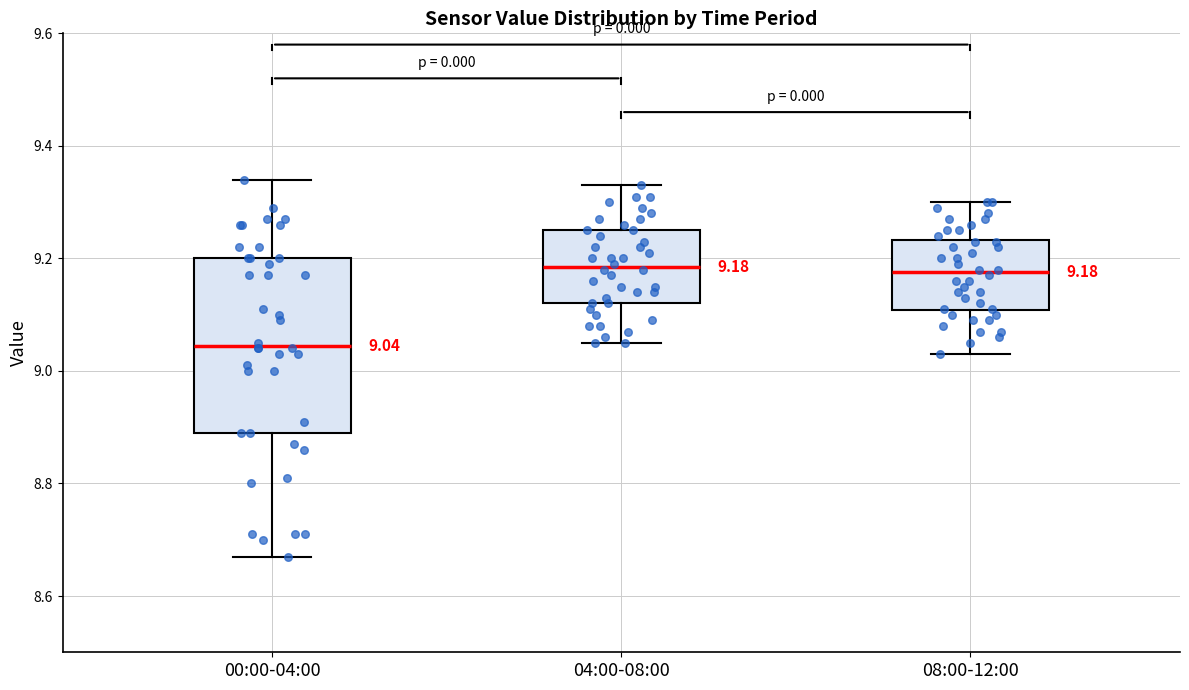

Which box is the tallest, from its lower edge to its upper edge?

00:00-04:00